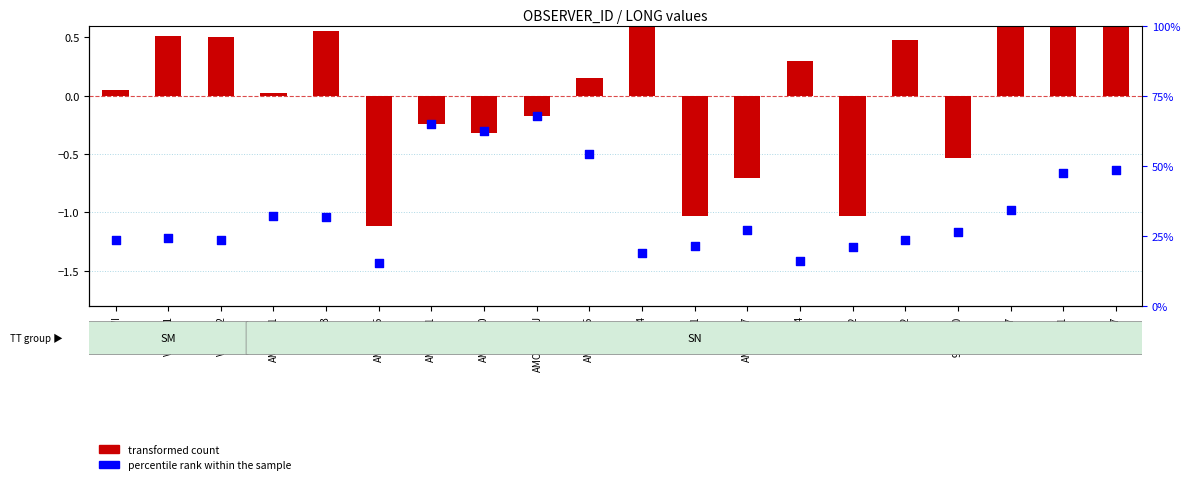

At how many categories does at least one series exceed 23?

15